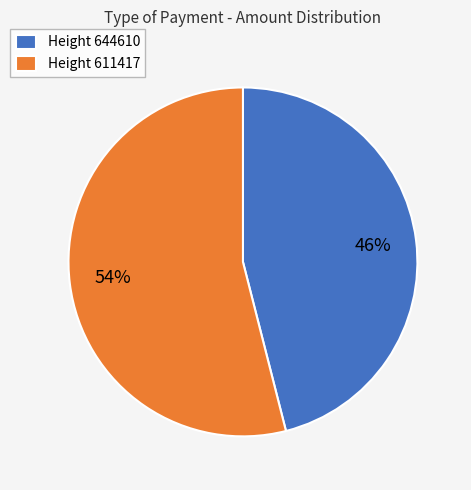

Which slice is the largest?

Height 611417